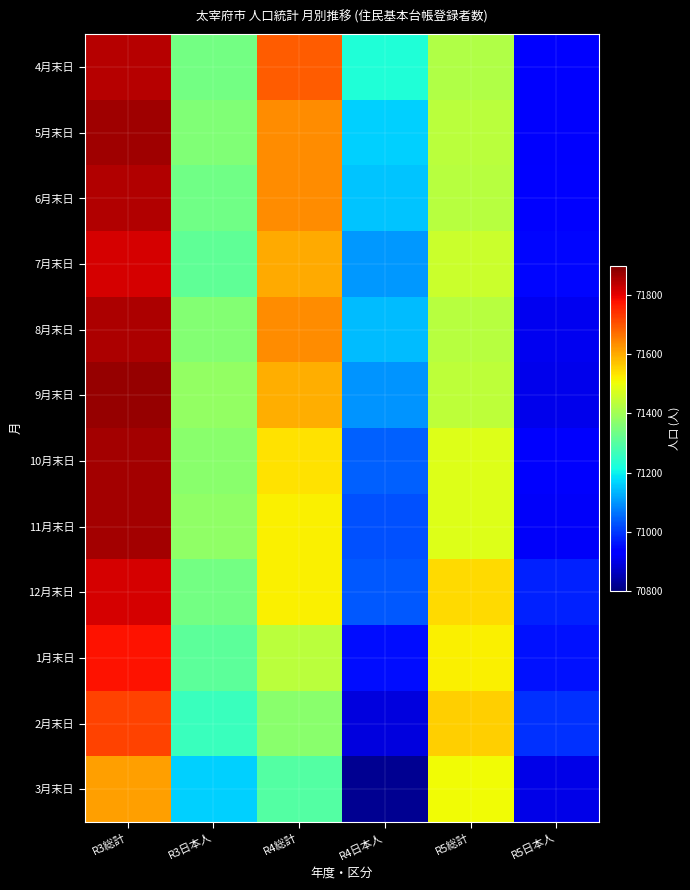

Reading left to right, list all the values displayed in this chart.

4月末日: R3総計=71847	R3日本人=71341	R4総計=71691	R4日本人=71227	R5総計=71422	R5日本人=70925
5月末日: R3総計=71866	R3日本人=71355	R4総計=71635	R4日本人=71162	R5総計=71432	R5日本人=70922
6月末日: R3総計=71849	R3日本人=71337	R4総計=71634	R4日本人=71151	R5総計=71431	R5日本人=70926
7月末日: R3総計=71817	R3日本人=71315	R4総計=71601	R4日本人=71104	R5総計=71456	R5日本人=70943
8月末日: R3総計=71854	R3日本人=71362	R4総計=71636	R4日本人=71140	R5総計=71428	R5日本人=70908
9月末日: R3総計=71876	R3日本人=71384	R4総計=71596	R4日本人=71099	R5総計=71437	R5日本人=70904
10月末日: R3総計=71862	R3日本人=71369	R4総計=71538	R4日本人=71044	R5総計=71481	R5日本人=70923
11月末日: R3総計=71863	R3日本人=71376	R4総計=71518	R4日本人=71024	R5総計=71483	R5日本人=70919
12月末日: R3総計=71815	R3日本人=71338	R4総計=71520	R4日本人=71036	R5総計=71547	R5日本人=70973
1月末日: R3総計=71776	R3日本人=71311	R4総計=71432	R4日本人=70953	R5総計=71521	R5日本人=70955
2月末日: R3総計=71721	R3日本人=71261	R4総計=71371	R4日本人=70892	R5総計=71558	R5日本人=70991
3月末日: R3総計=71613	R3日本人=71165	R4総計=71298	R4日本人=70820	R5総計=71505	R5日本人=70903